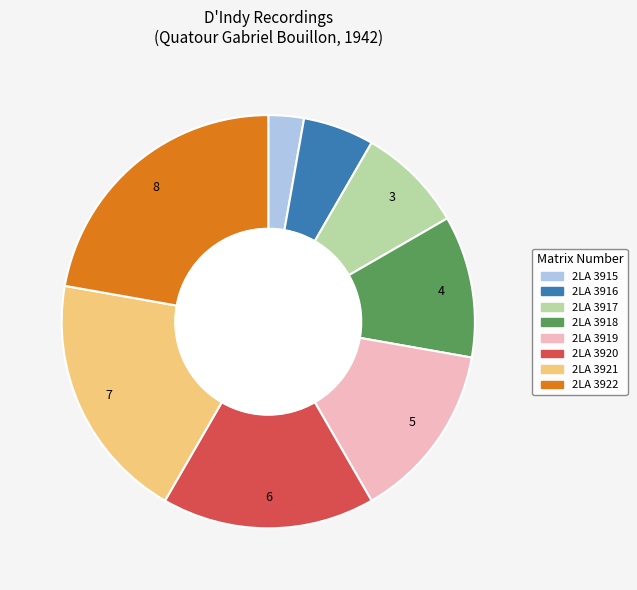

Is there any slice that represents more than half of the pie?

No